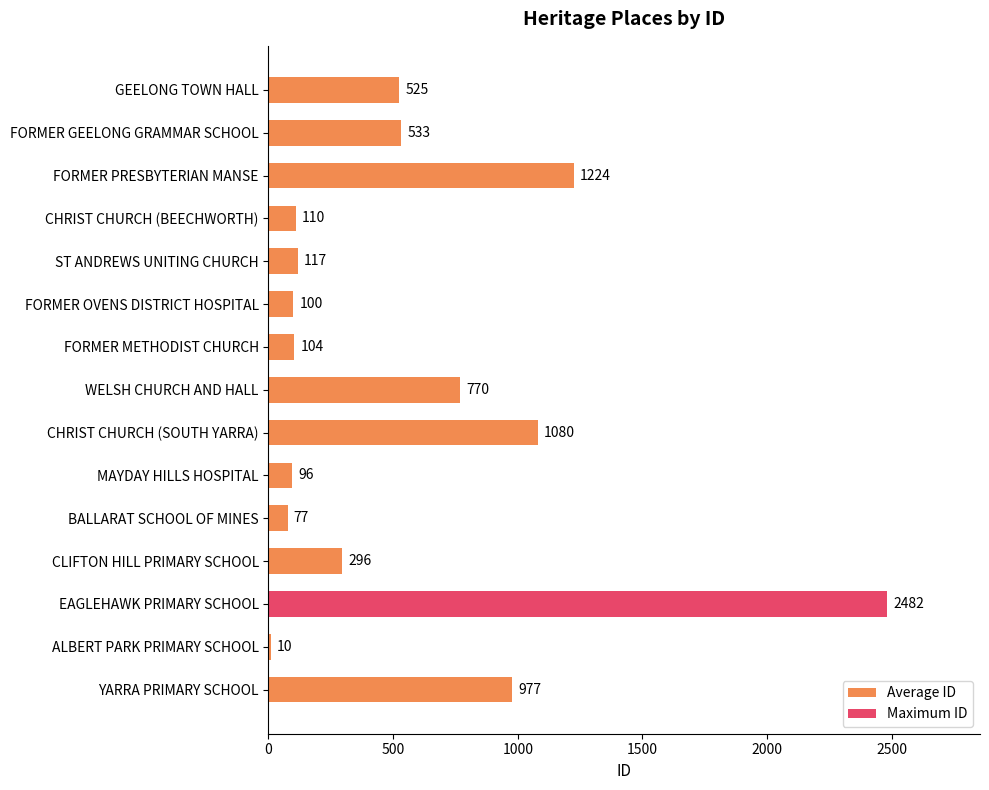

What is the average value?

567